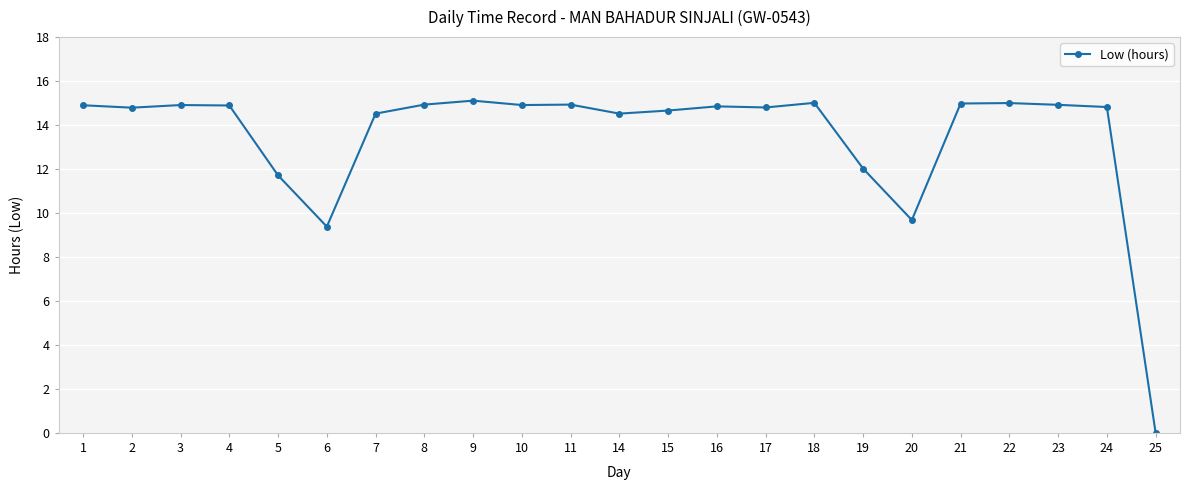

The value at 7 is 6.0. True or false?

False